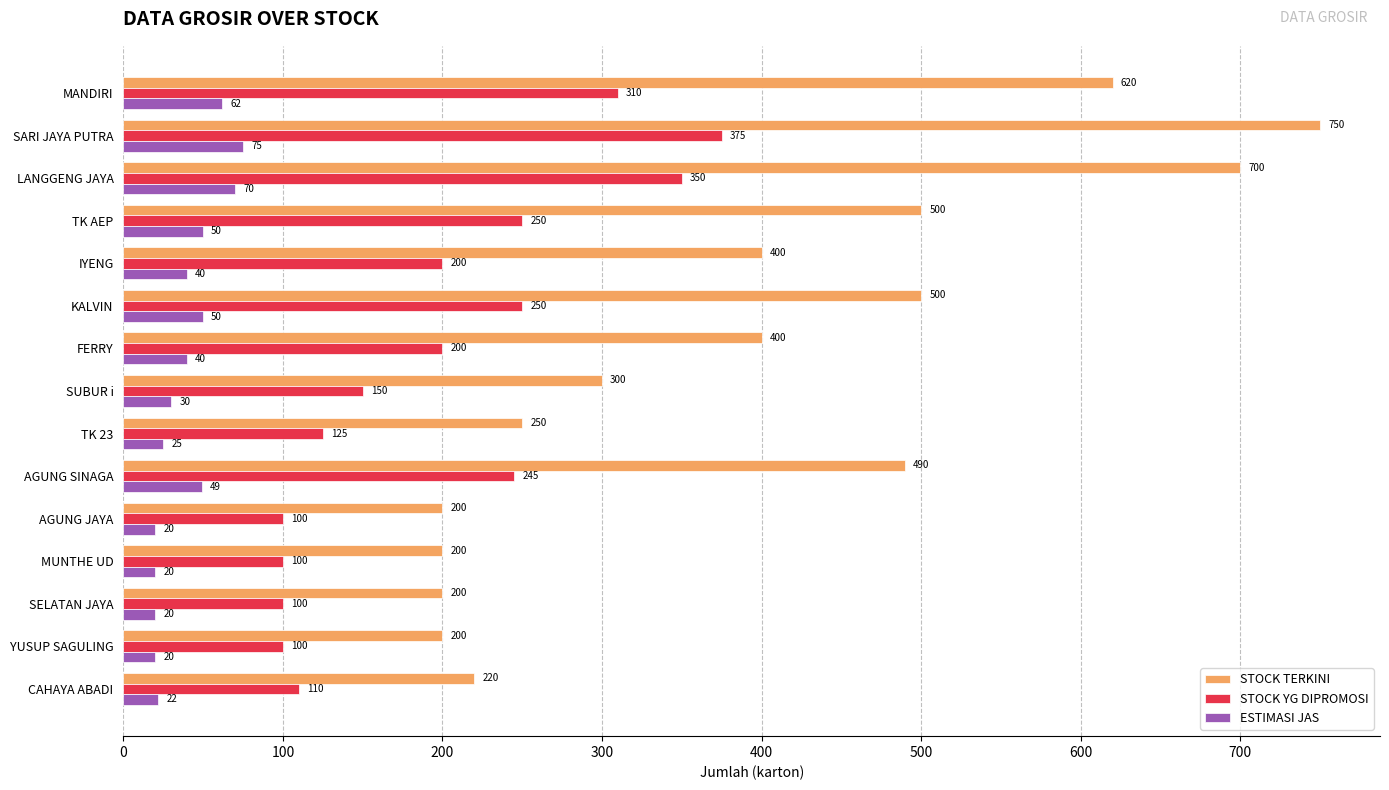

Rank the series at MANDIRI from highest to lowest value.

STOCK TERKINI, STOCK YG DIPROMOSI, ESTIMASI JAS